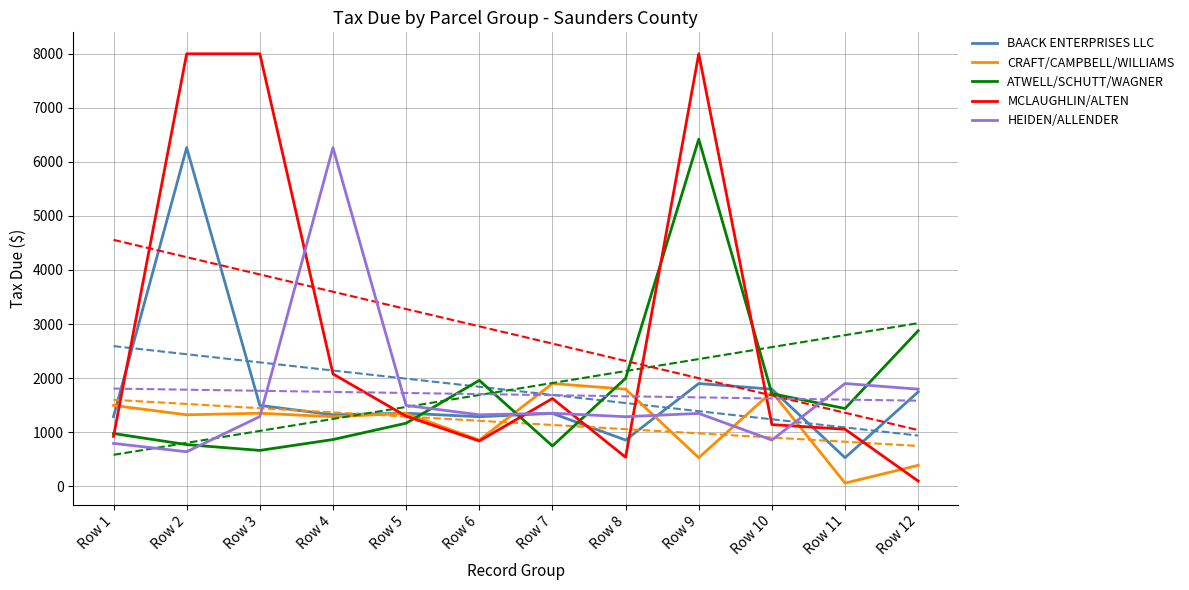

Reading right to left, transcribe all the data shown in this chart.

BAACK ENTERPRISES LLC: 1744.2	525.8	1794.1	1898.8	852.7	1345.6	1284.3	1349.2	1320.0	1493.6	6263.0	1287.0
CRAFT/CAMPBELL/WILLIAMS: 385.1	55.5	1744.2	525.8	1794.1	1898.8	852.7	1345.6	1284.3	1349.2	1320.0	1493.6
ATWELL/SCHUTT/WAGNER: 2875.4	1436.5	1711.2	6419.8	1995.2	743.3	1956.9	1164.0	861.8	660.8	767.9	973.5
MCLAUGHLIN/ALTEN: 93.6	1052.5	1138.2	8000.0	535.3	1620.9	835.0	1294.5	2075.6	8000.0	8000.0	919.7
HEIDEN/ALLENDER: 1794.1	1898.8	852.7	1345.6	1284.3	1349.2	1320.0	1493.6	6263.0	1287.0	635.8	791.1